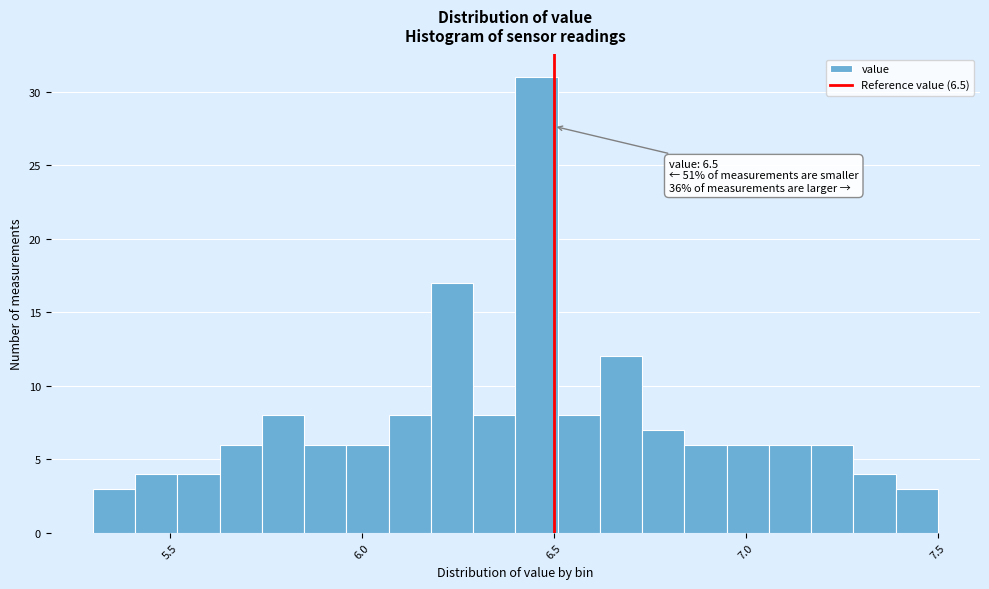

Read against the x-axis, roughly where is the centre of the tallest bar?

6.45